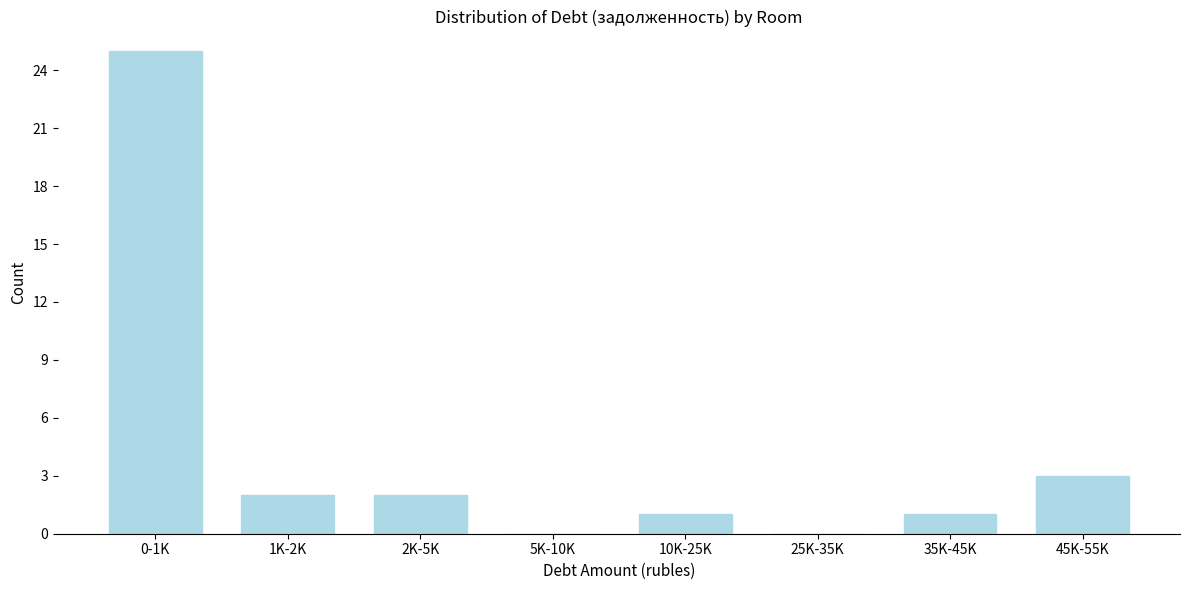

Reading left to right, extract all data points from this chart.

0-1K=25	1K-2K=2	2K-5K=2	5K-10K=0	10K-25K=1	25K-35K=0	35K-45K=1	45K-55K=3